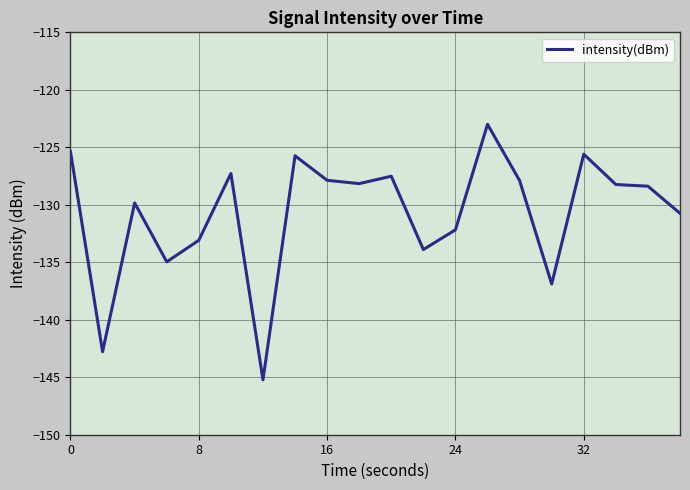

What is the difference between the maximum and minimum values?

22.2